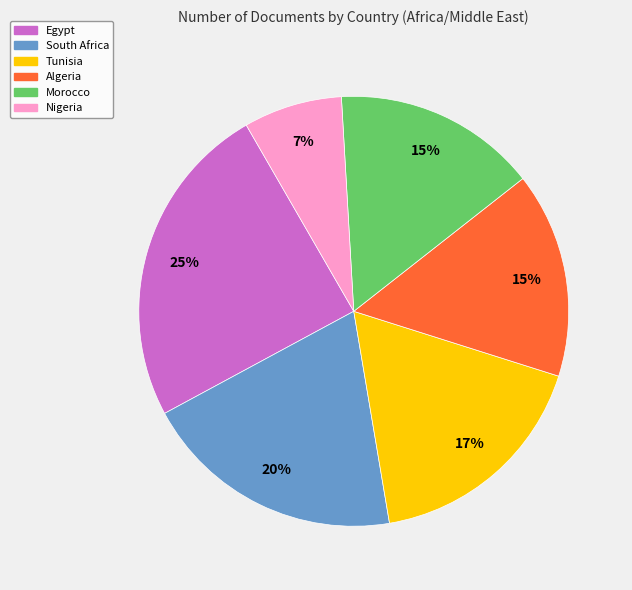

The Nigeria slice represents 7% of the pie. True or false?

True